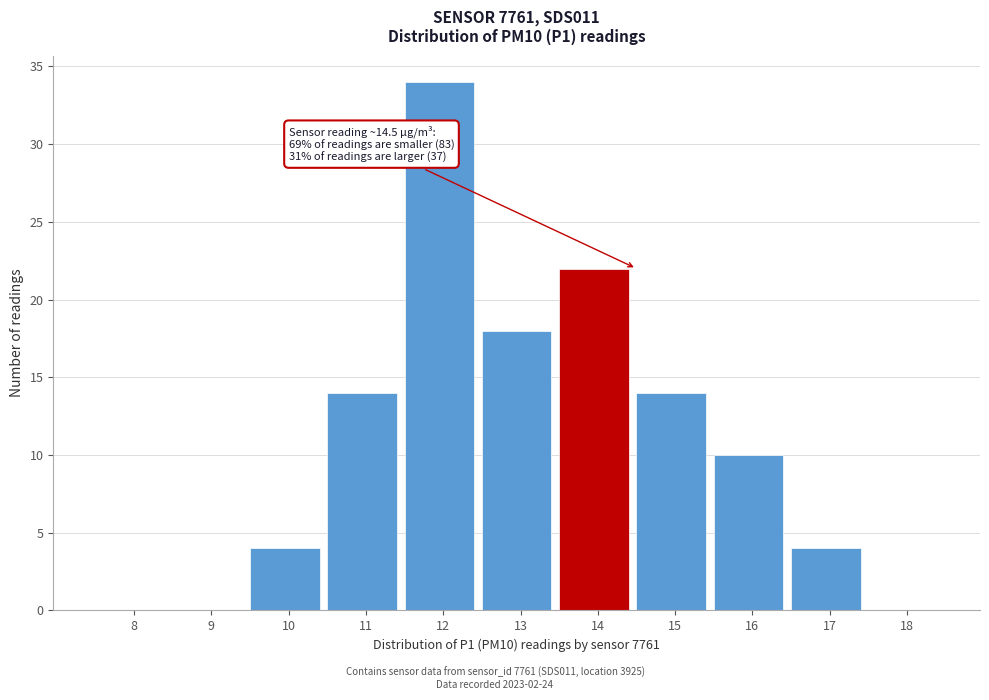

Reading left to right, transcribe all the data shown in this chart.

8=0	9=0	10=4	11=14	12=34	13=18	14=22	15=14	16=10	17=4	18=0